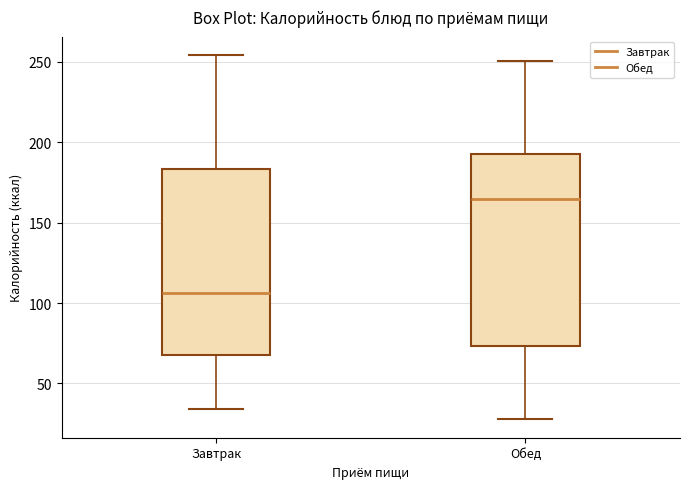

Reading left to right, read every box against the y-axis: the position of its median line, the range the box covers, and the ends of its whiskers. The values are not printed on the chart, so give them approximately, as read against the axis.

Завтрак: median 105, box 70 to 185, whiskers 35 to 255
Обед: median 165, box 75 to 195, whiskers 30 to 250